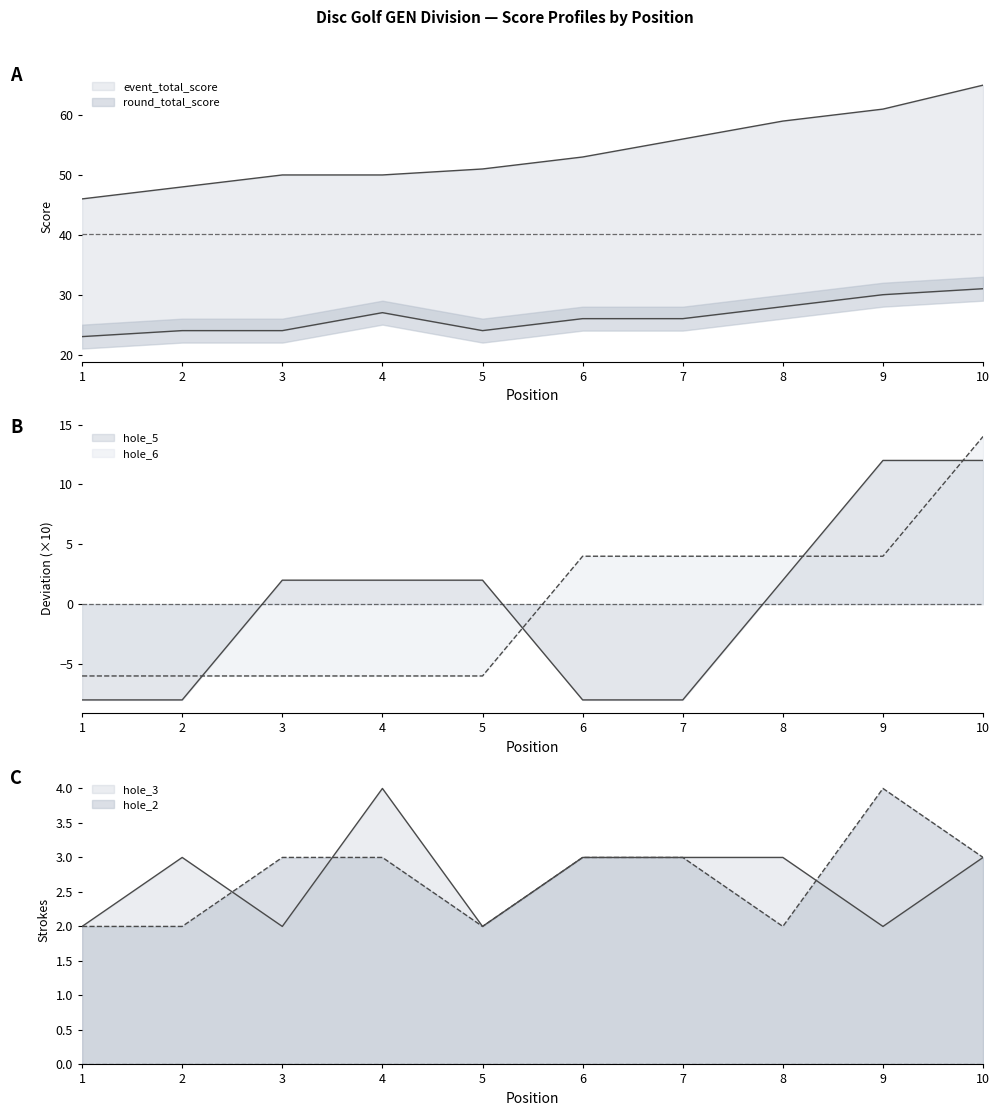

Reading left to right, extract all data points from this chart.

event_total_score: 46.0	48.0	50.0	50.0	51.0	53.0	56.0	59.0	61.0	65.0
round_total_score: 23.0	24.0	24.0	27.0	24.0	26.0	26.0	28.0	30.0	31.0
hole_2: 2.0	2.0	3.0	3.0	2.0	3.0	3.0	2.0	4.0	3.0
hole_3: 2.0	3.0	2.0	4.0	2.0	3.0	3.0	3.0	2.0	3.0
hole_5: -8.0	-8.0	2.0	2.0	2.0	-8.0	-8.0	2.0	12.0	12.0
hole_6: -6.0	-6.0	-6.0	-6.0	-6.0	4.0	4.0	4.0	4.0	14.0